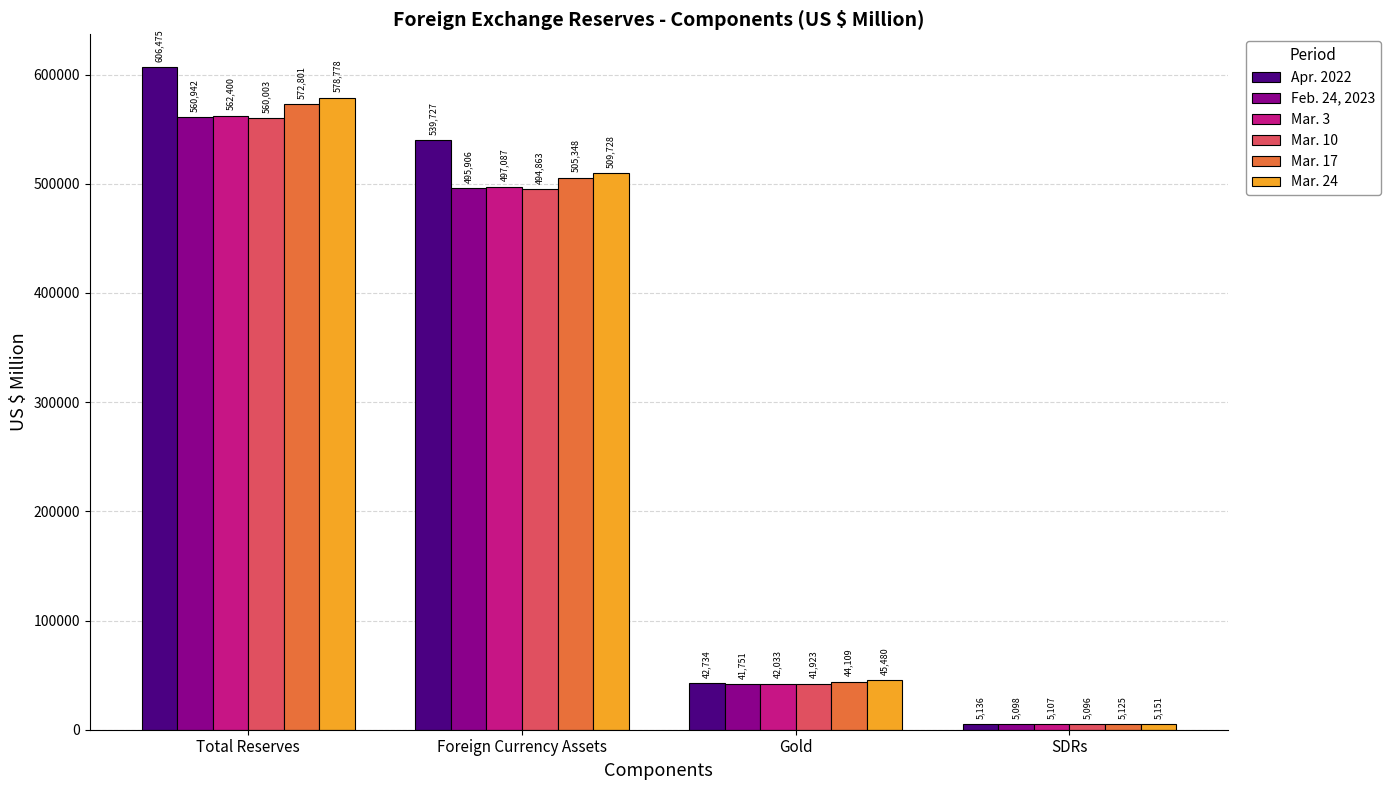

Which series has the widest spread of values?

Apr. 2022